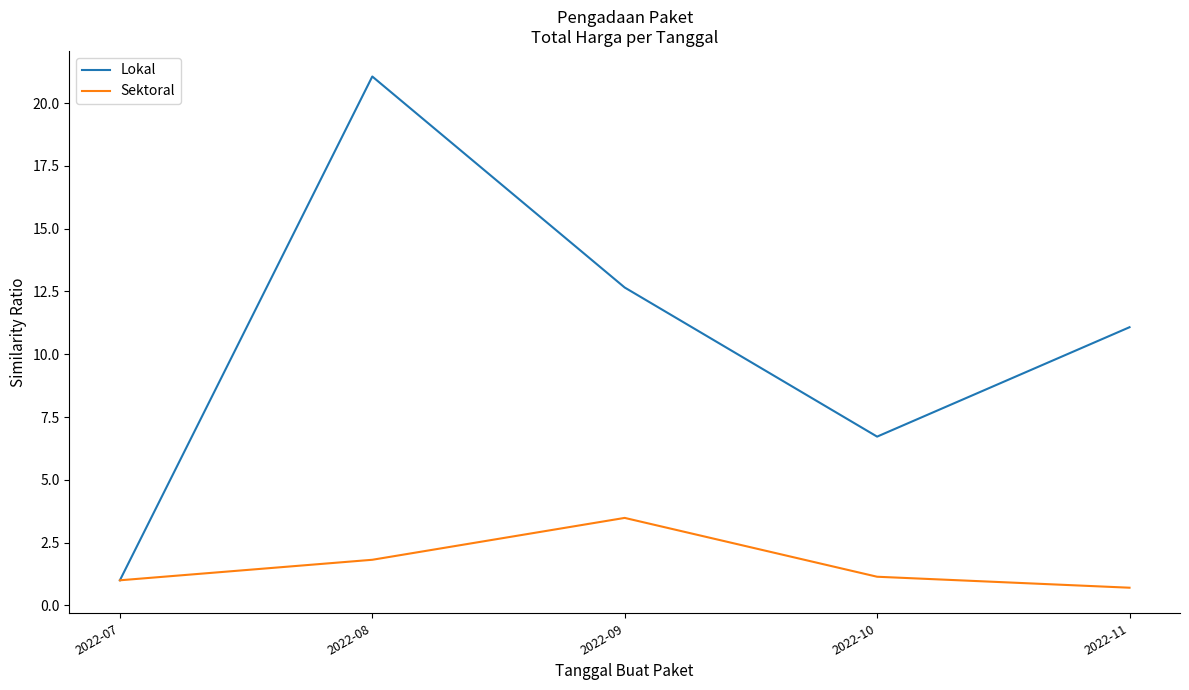

The value of Lokal at 2022-08 is 21.1. True or false?

True